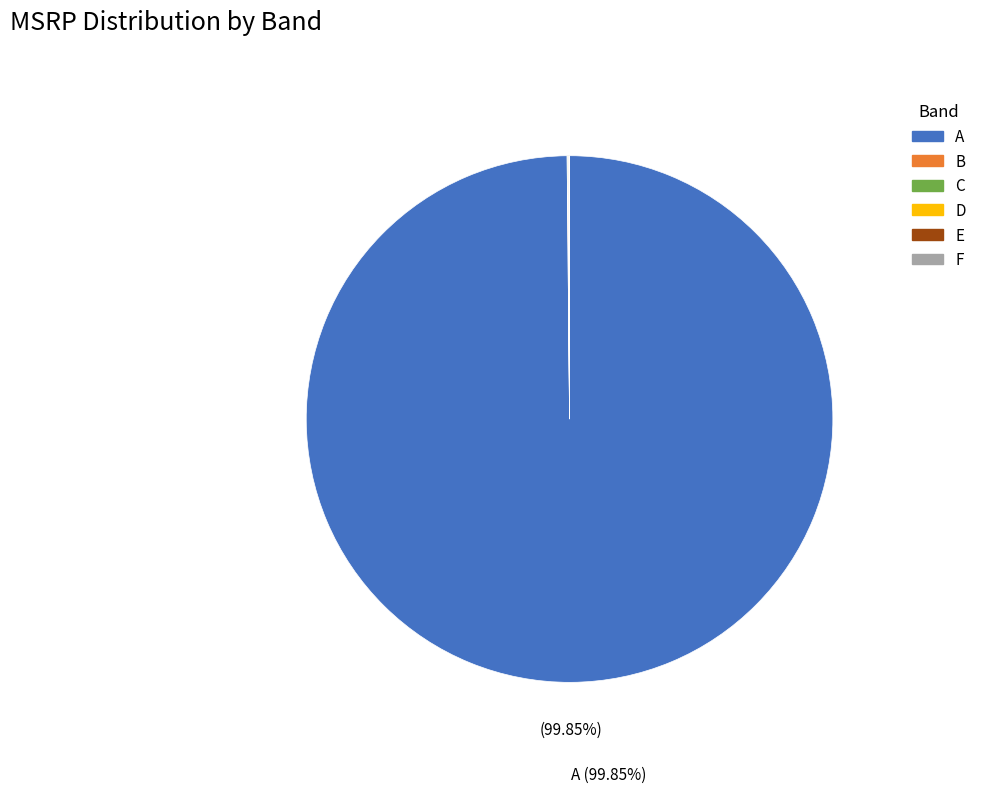

Which slice is the largest?

A